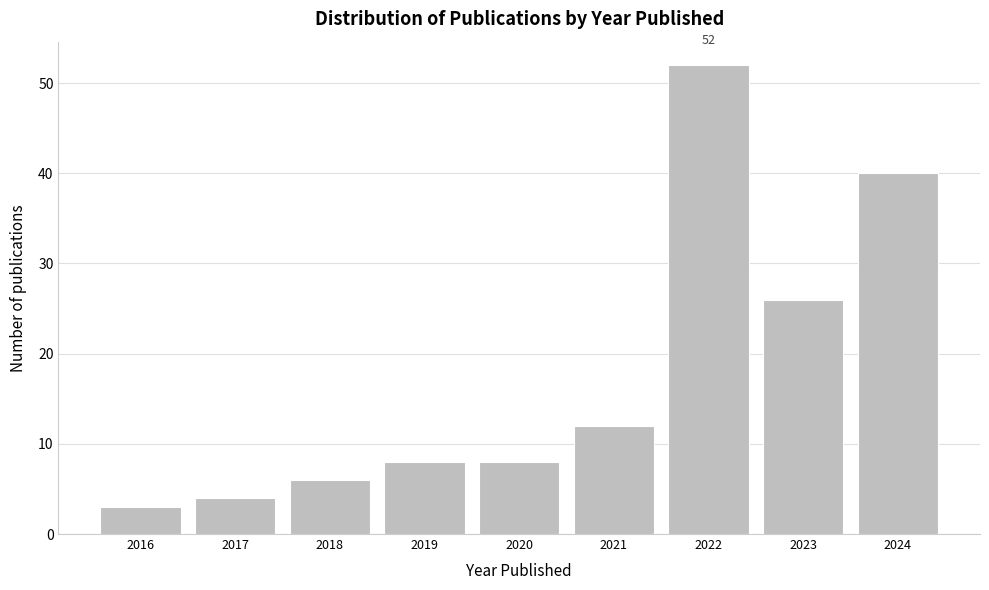

Reading left to right, extract all data points from this chart.

3	4	6	8	8	12	52	26	40